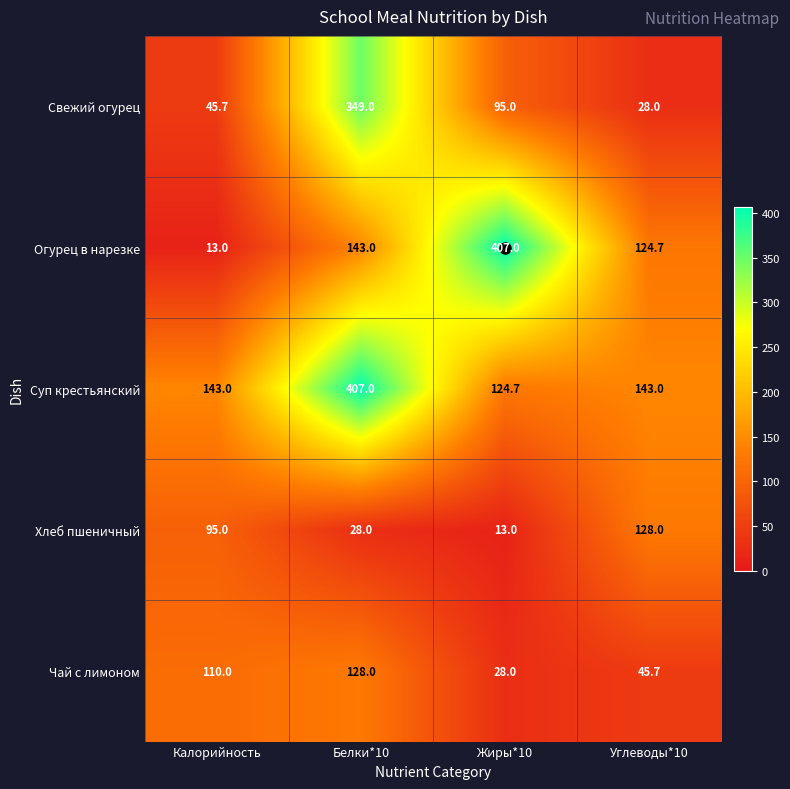

Read the Свежий огурец value at Углеводы*10.

28.0